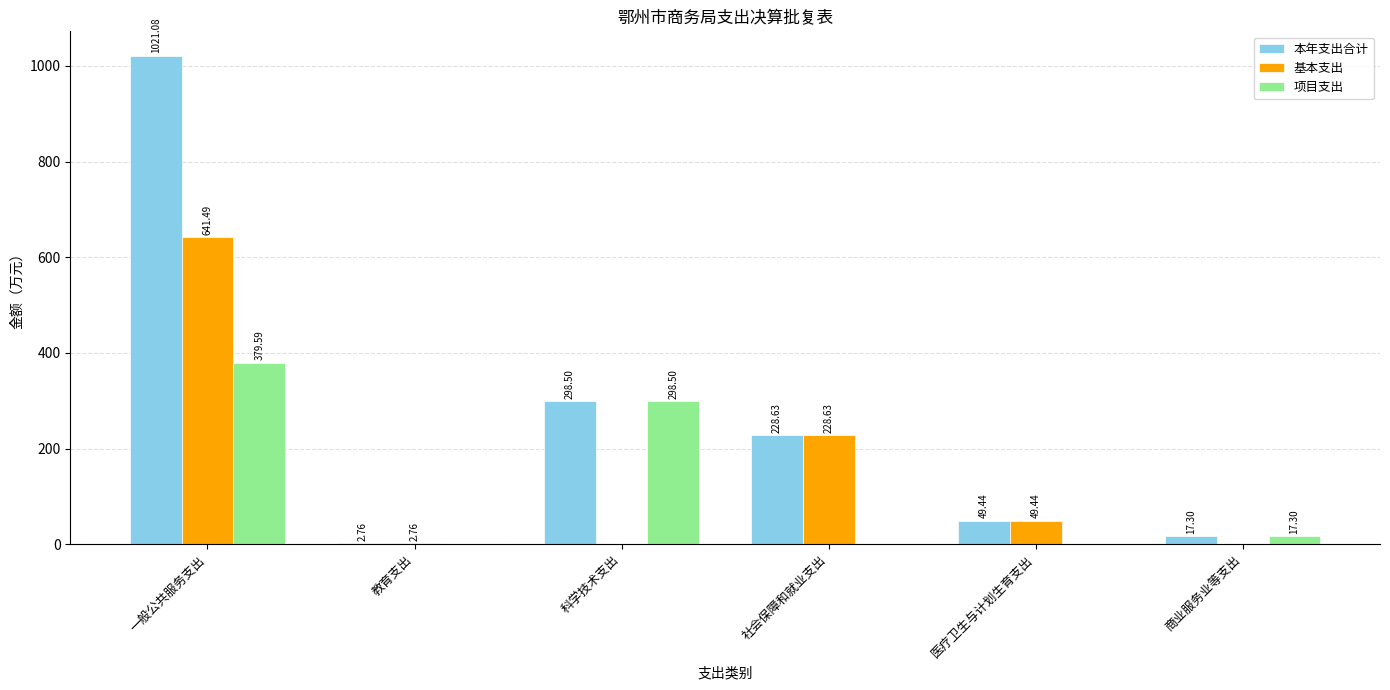

What is the sum of all 项目支出 values?

695.4